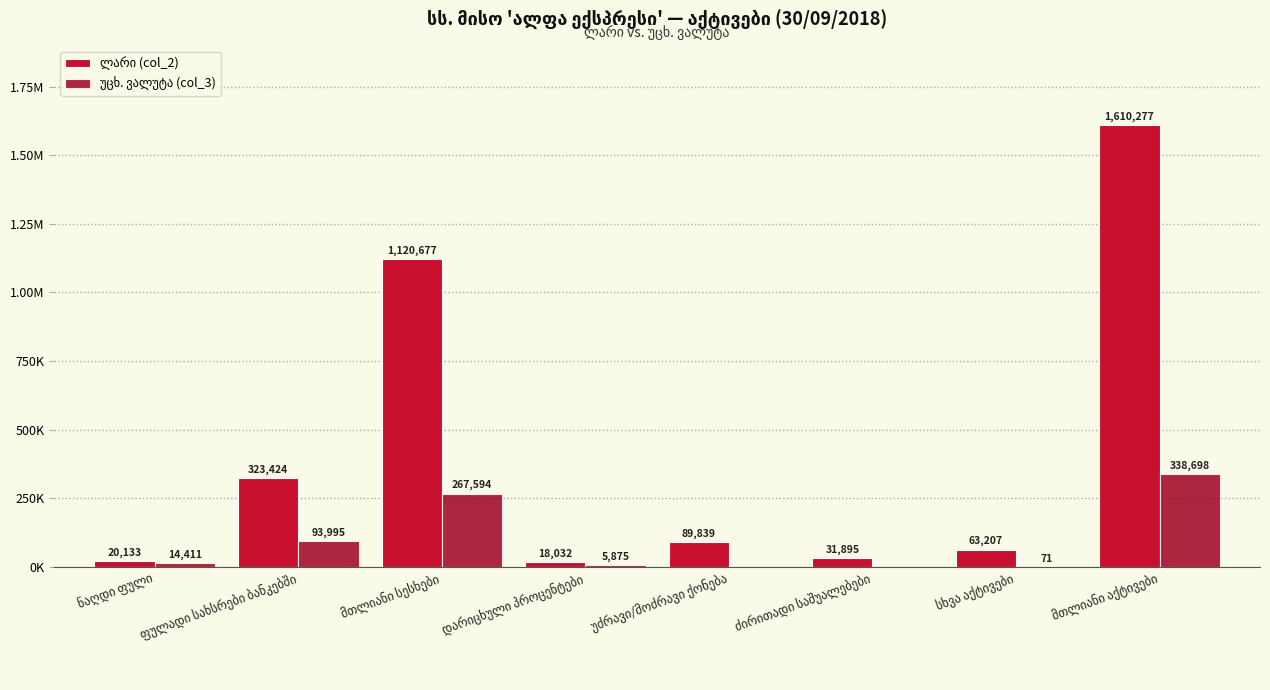

What is the difference between the უცხ. ვალუტა (col_3) values at მთლიანი აქტივები and უძრავი/მოძრავი ქონება?

338698.4